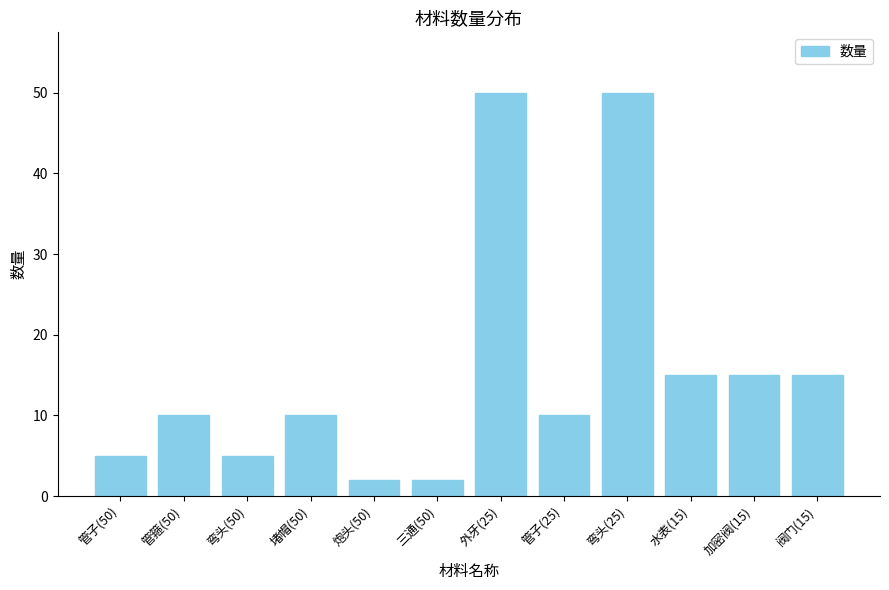

What is the difference between the maximum and minimum values?

48